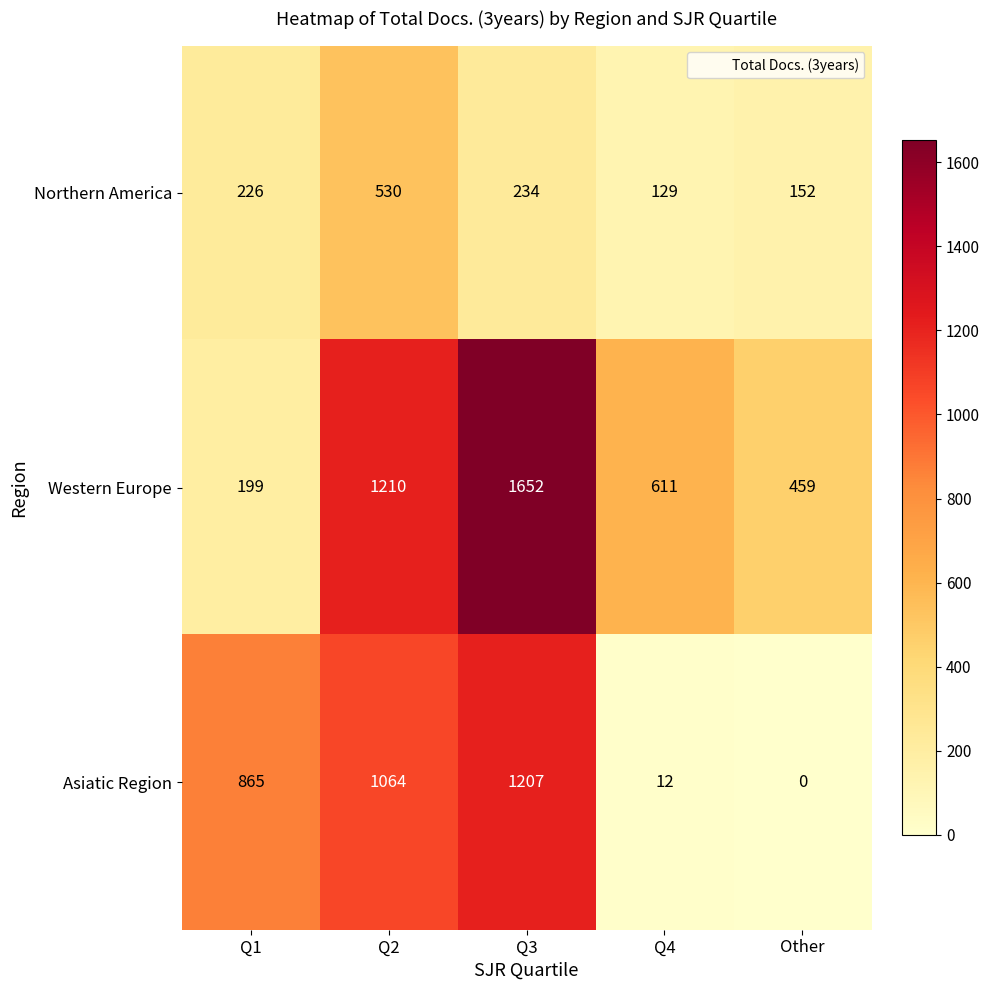

Which category has the lowest value in the Asiatic Region series?

Other